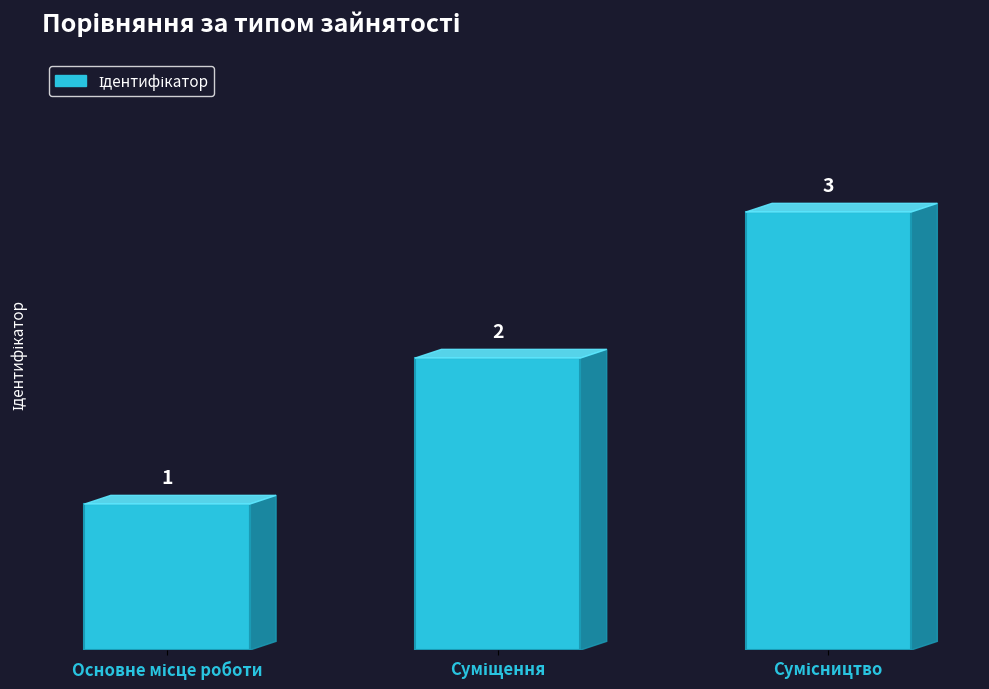

What is the value of the 2nd bar from the left?

2